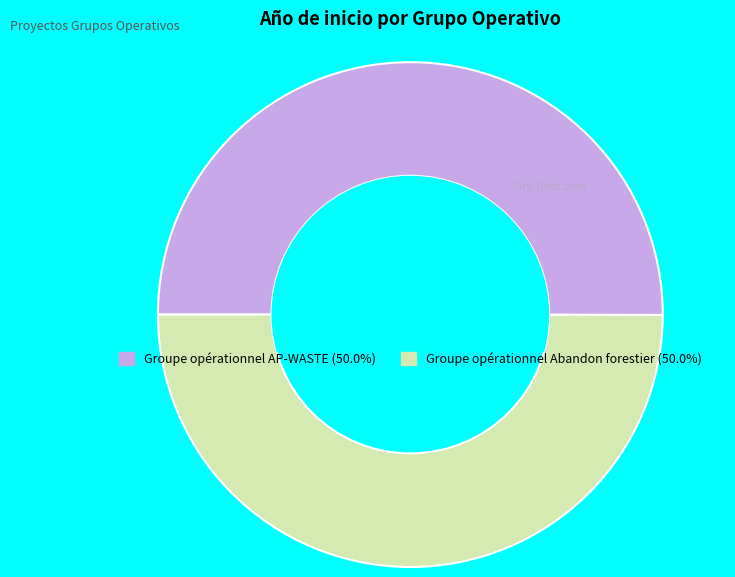

Do Groupe opérationnel Abandon forestier and Groupe opérationnel AP-WASTE together represent more than half of the pie?

Yes